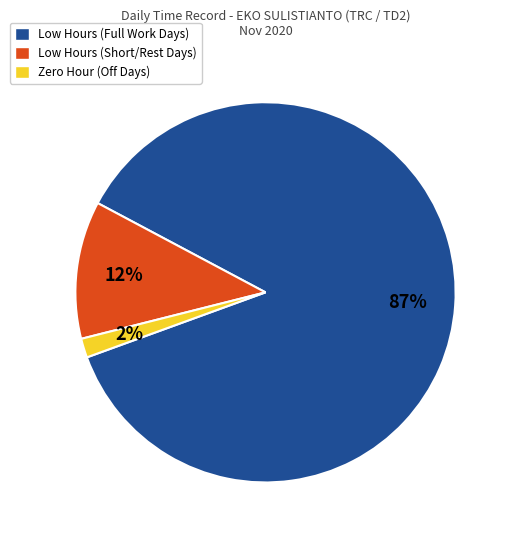

Is it true that Zero Hour (Off Days) is 2% of the pie?

True